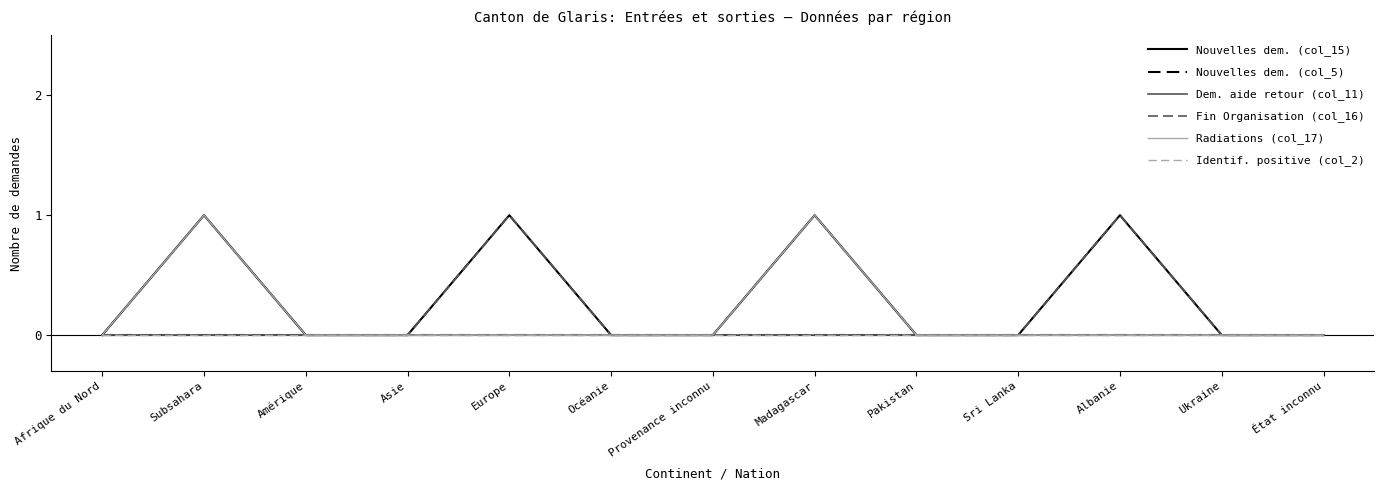

Reading right to left, transcribe all the data shown in this chart.

Nouvelles dem. (col_15): 0	0	1	0	0	1	0	0	1	0	0	1	0
Nouvelles dem. (col_5): 0	0	0	0	0	0	0	0	0	0	0	0	0
Dem. aide retour (col_11): 0	0	0	0	0	0	0	0	0	0	0	0	0
Fin Organisation (col_16): 0	0	1	0	0	0	0	0	1	0	0	0	0
Radiations (col_17): 0	0	0	0	0	1	0	0	0	0	0	1	0
Identif. positive (col_2): 0	0	0	0	0	0	0	0	0	0	0	0	0